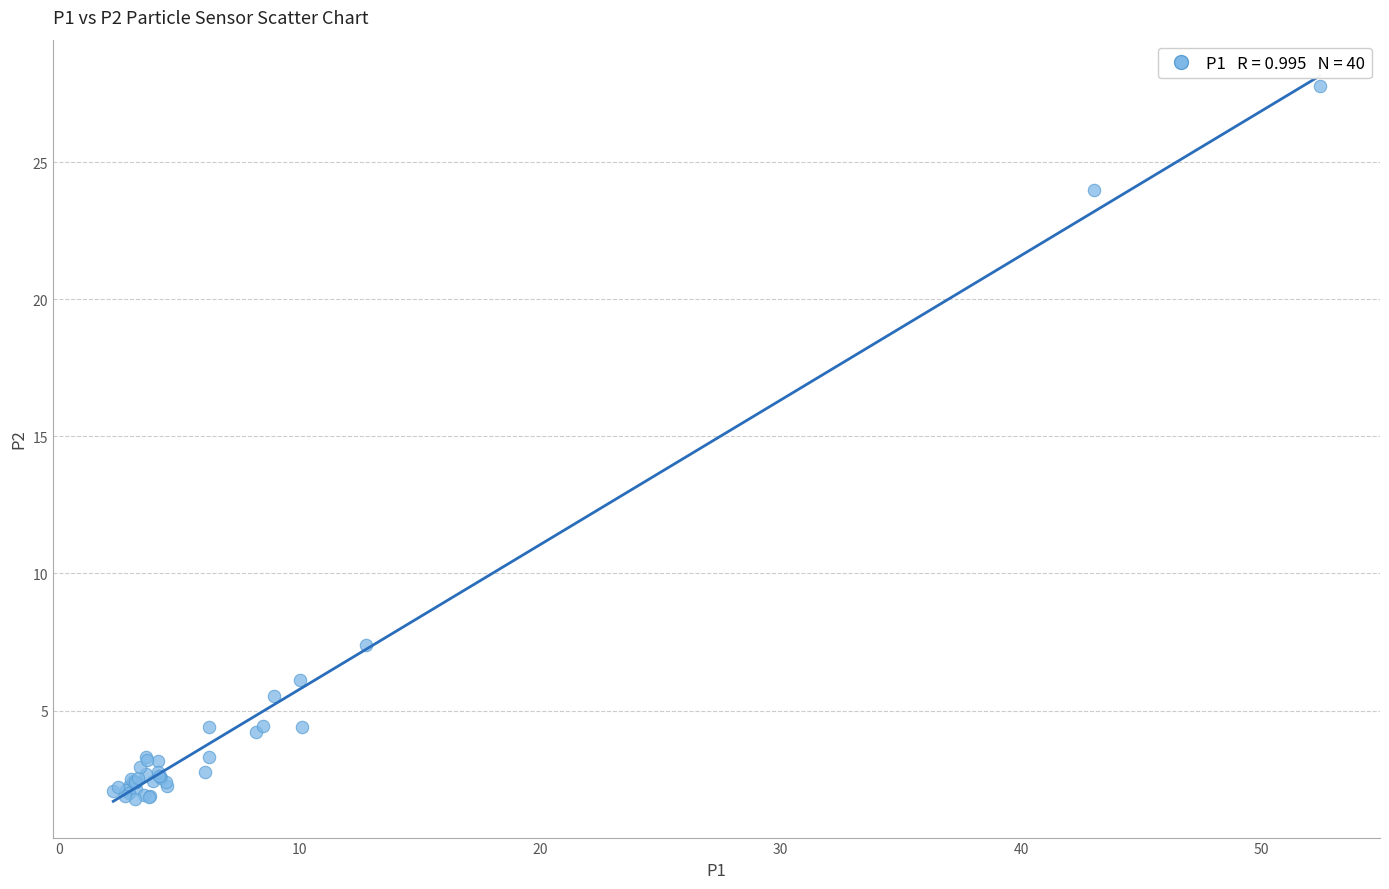

What Y value in the scatter plot is closest to 14?

7.4